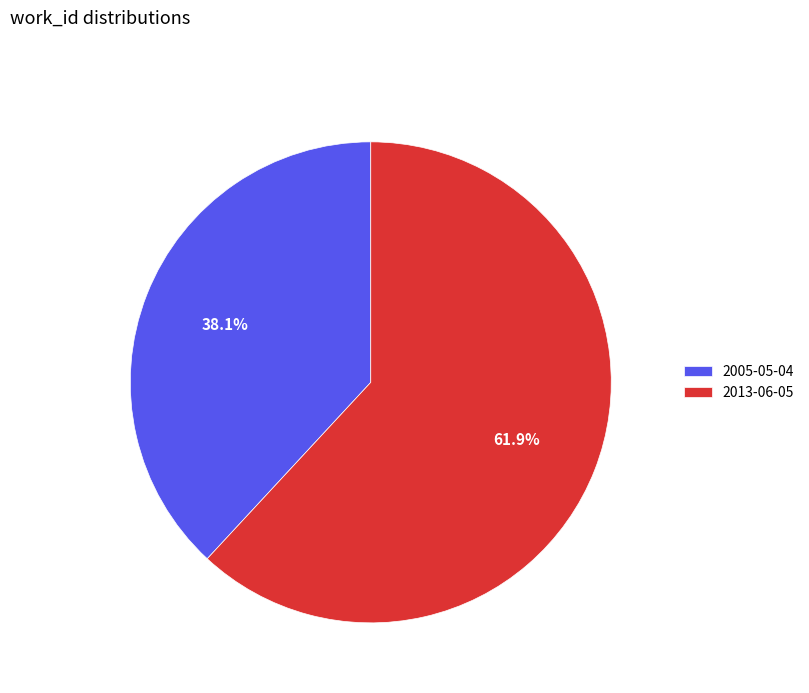

Which category has the biggest portion of the pie?

2013-06-05